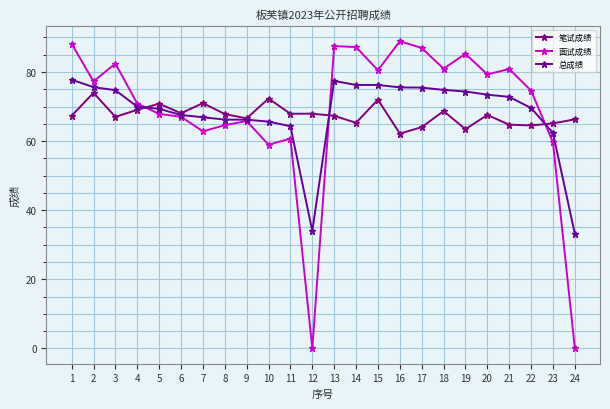

What is the minimum value for 总成绩?

33.1